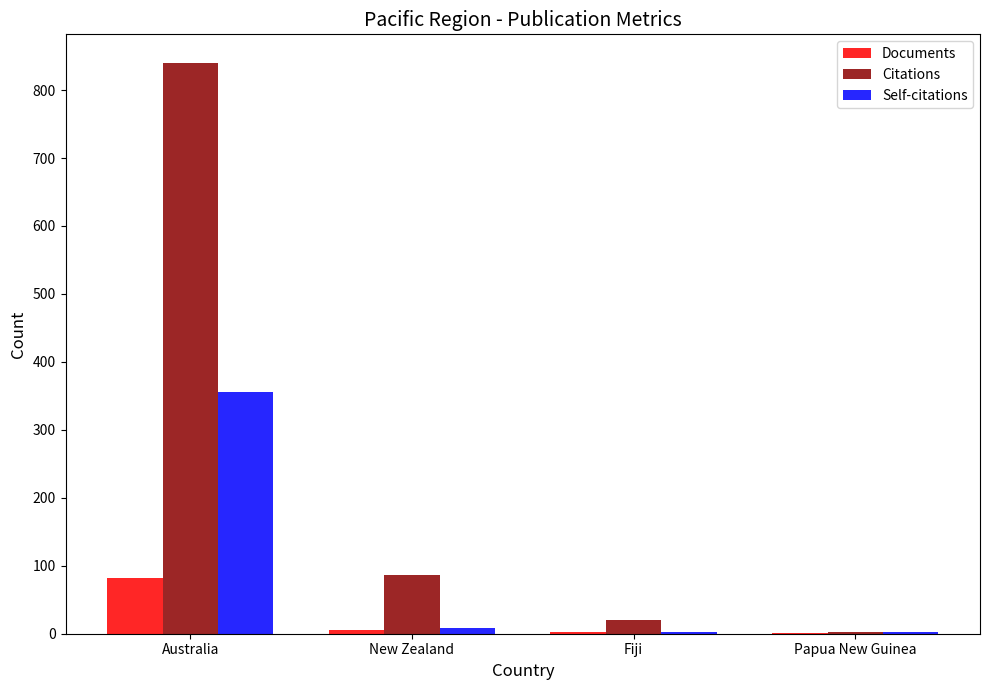

What is the sum of all Citations values?

950